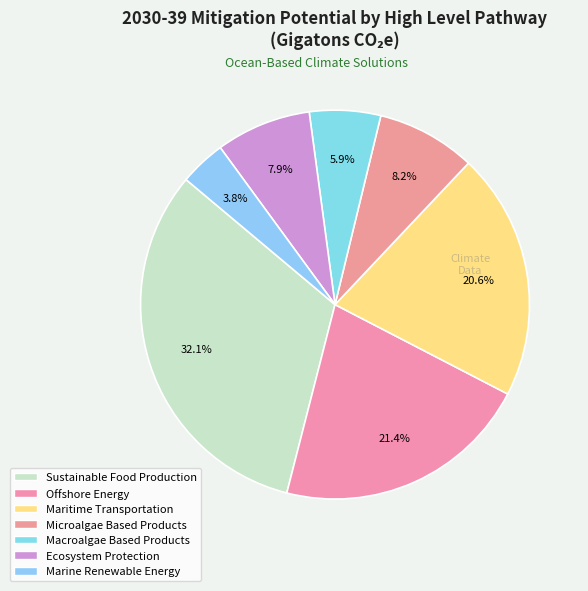

The Maritime Transportation slice represents 23% of the pie. True or false?

False